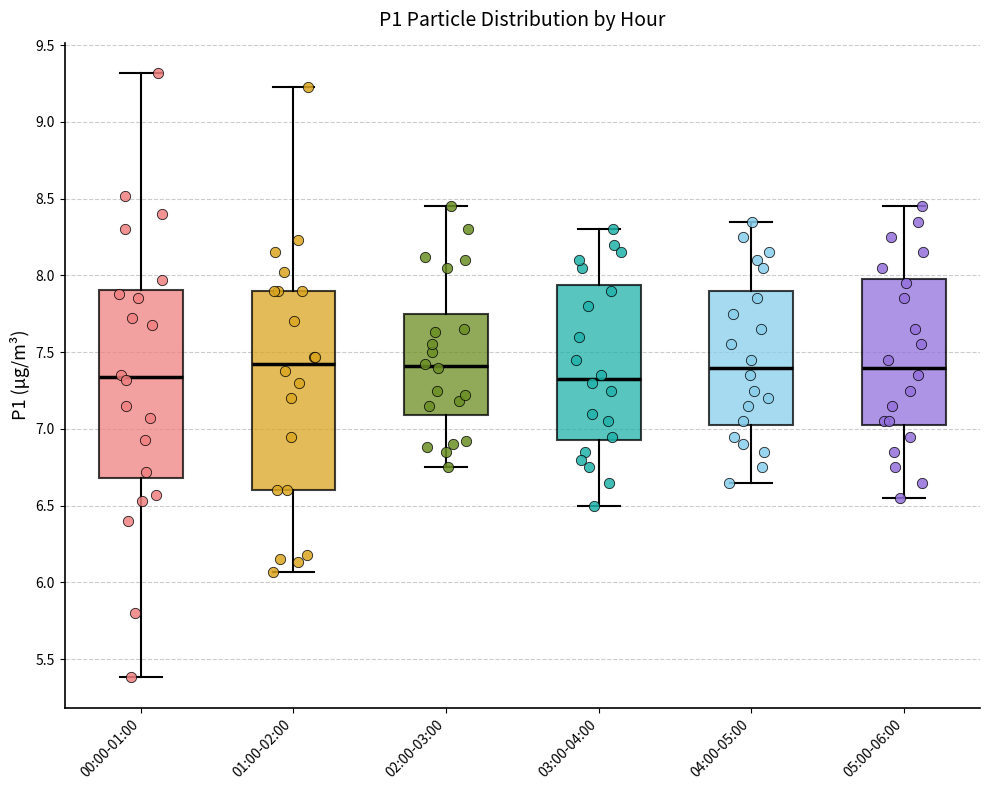

Reading left to right, transcribe this box plot: for each box, give where its median line is, the range the box spans, and where its two whiskers end, as read against the y-axis. The values are not printed on the chart, so give them approximately, as read against the axis.

00:00-01:00: median 7.35, box 6.70 to 7.90, whiskers 5.40 to 9.30
01:00-02:00: median 7.45, box 6.60 to 7.90, whiskers 6.05 to 9.25
02:00-03:00: median 7.40, box 7.10 to 7.75, whiskers 6.75 to 8.45
03:00-04:00: median 7.35, box 6.95 to 7.95, whiskers 6.50 to 8.30
04:00-05:00: median 7.40, box 7.05 to 7.90, whiskers 6.65 to 8.35
05:00-06:00: median 7.40, box 7.05 to 8.00, whiskers 6.55 to 8.45